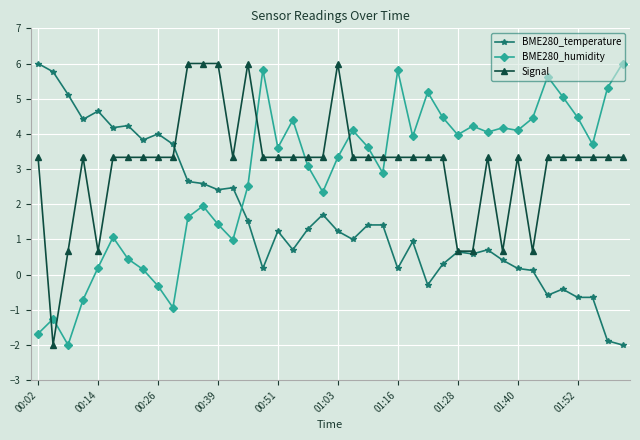

What is the value of the Signal point at the 23rd from the left?

3.3